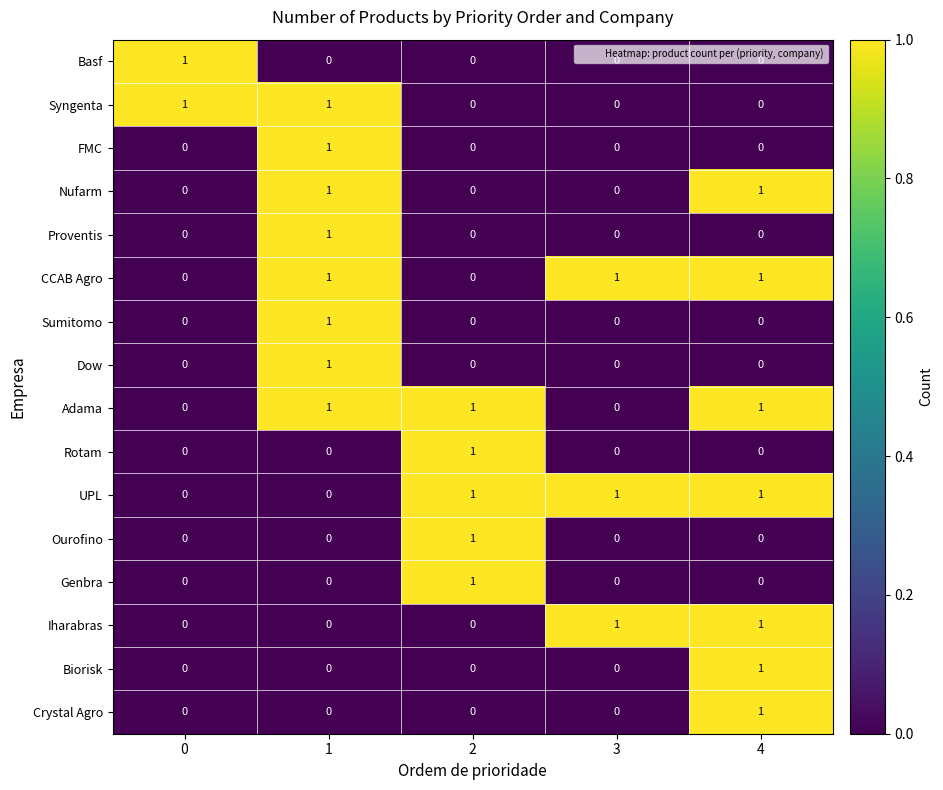

What is the spread (max minus min) of values at 3?

1